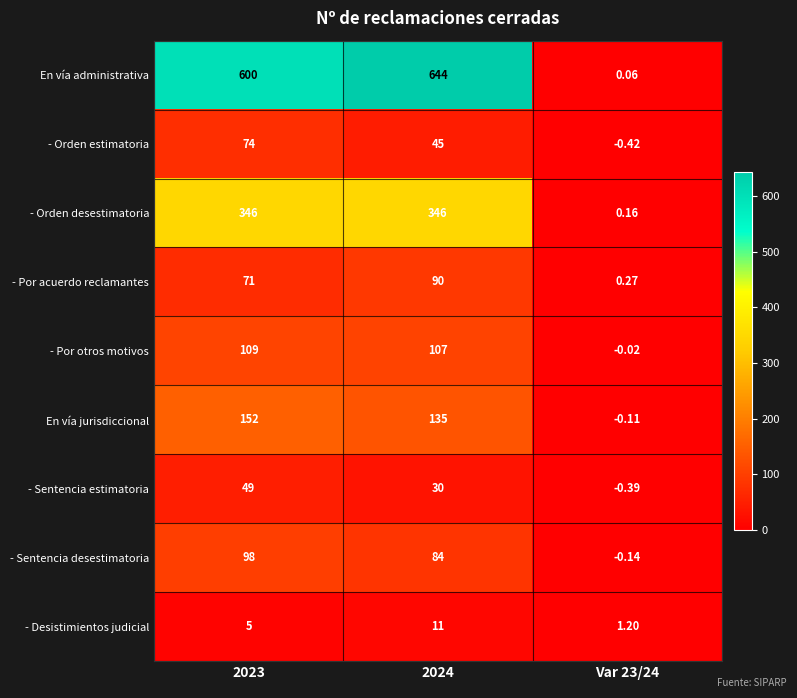

Between 2024 and Var 23/24, which series saw the biggest shift?

En vía administrativa